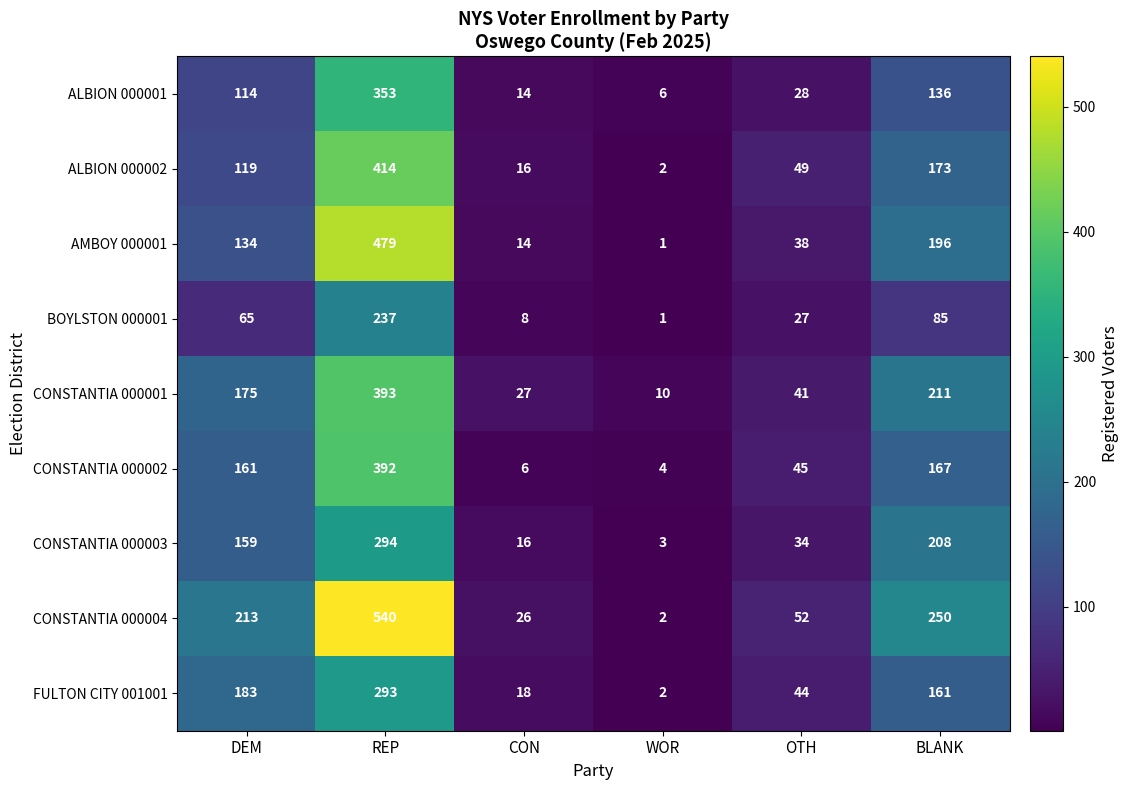

Read the ALBION 000002 value at REP.

414